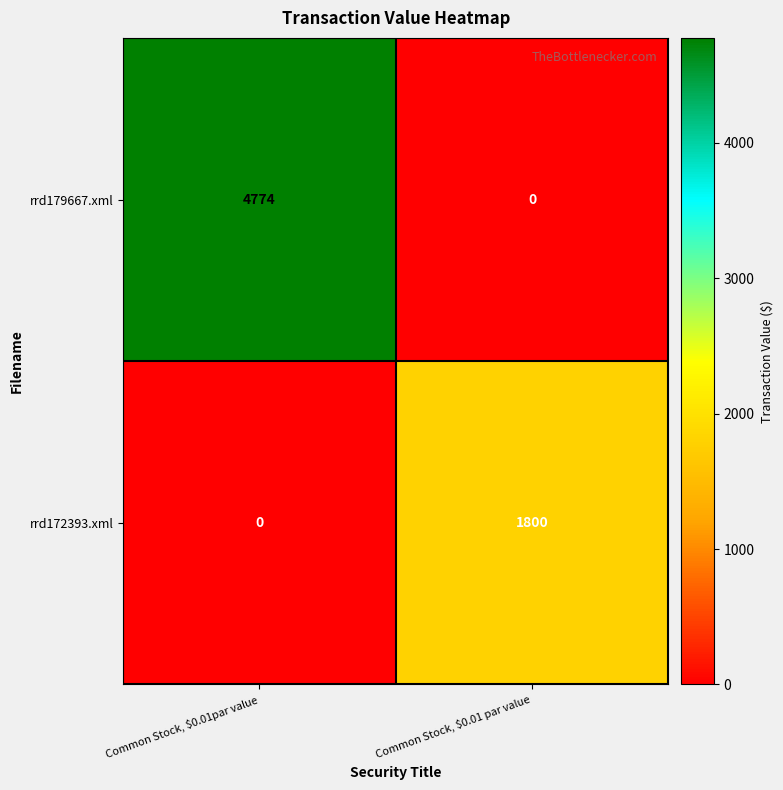

Rank the series by their average value, from lowest to highest.

rrd172393.xml, rrd179667.xml